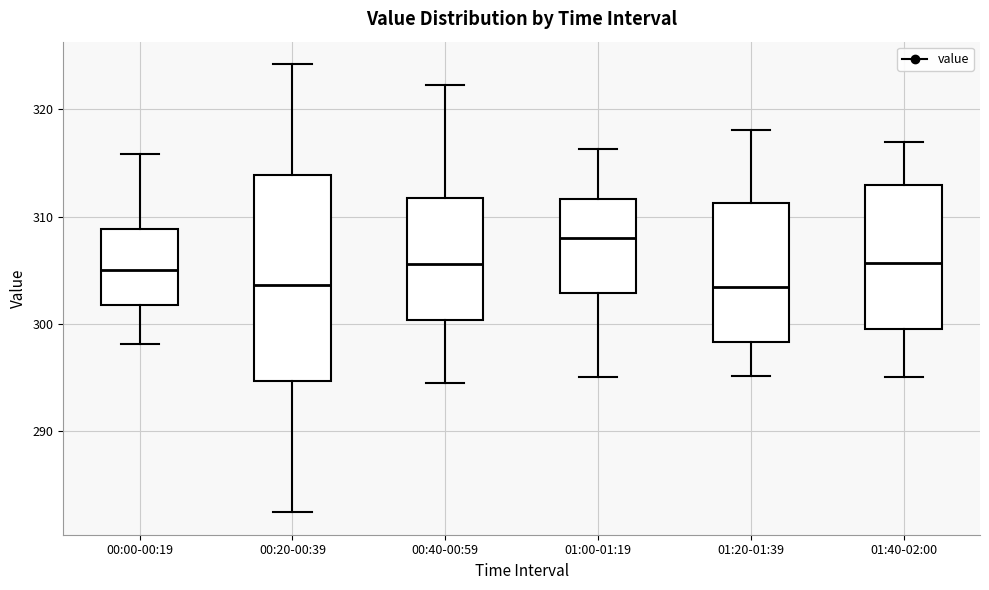

Reading left to right, transcribe this box plot: for each box, give where its median line is, the range the box spans, and where its two whiskers end, as read against the y-axis. The values are not printed on the chart, so give them approximately, as read against the axis.

00:00-00:19: median 305, box 302 to 309, whiskers 298 to 316
00:20-00:39: median 304, box 295 to 314, whiskers 282 to 324
00:40-00:59: median 306, box 300 to 312, whiskers 294 to 322
01:00-01:19: median 308, box 303 to 312, whiskers 295 to 316
01:20-01:39: median 303, box 298 to 311, whiskers 295 to 318
01:40-02:00: median 306, box 299 to 313, whiskers 295 to 317